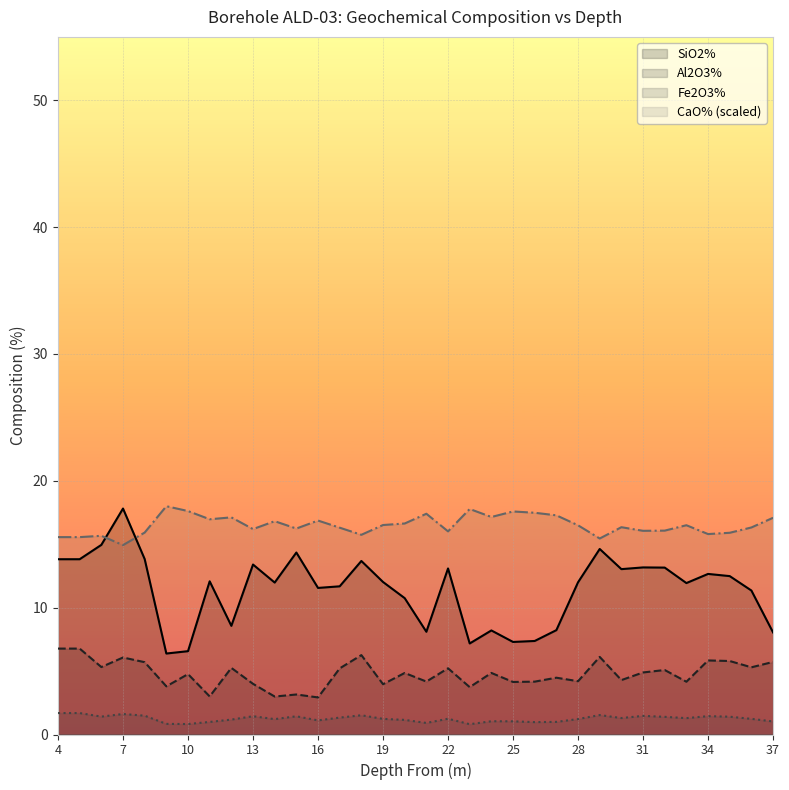

In CaO% (scaled), how many points are lower than both neighbors (excluding endpoints)?

10